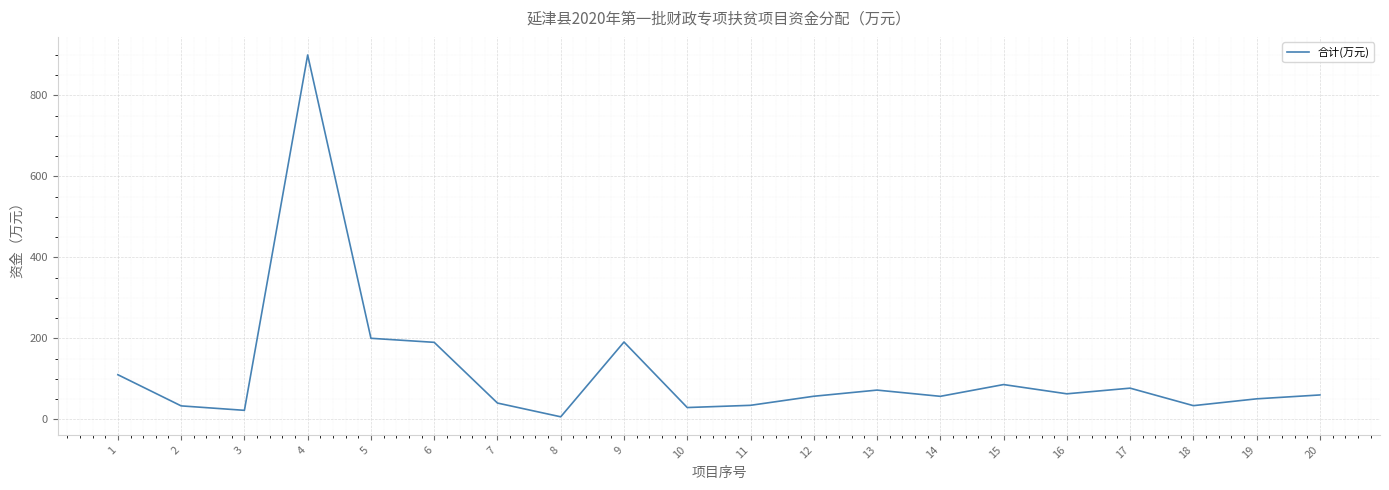

Is it true that the value at 3 is 22.0?

True